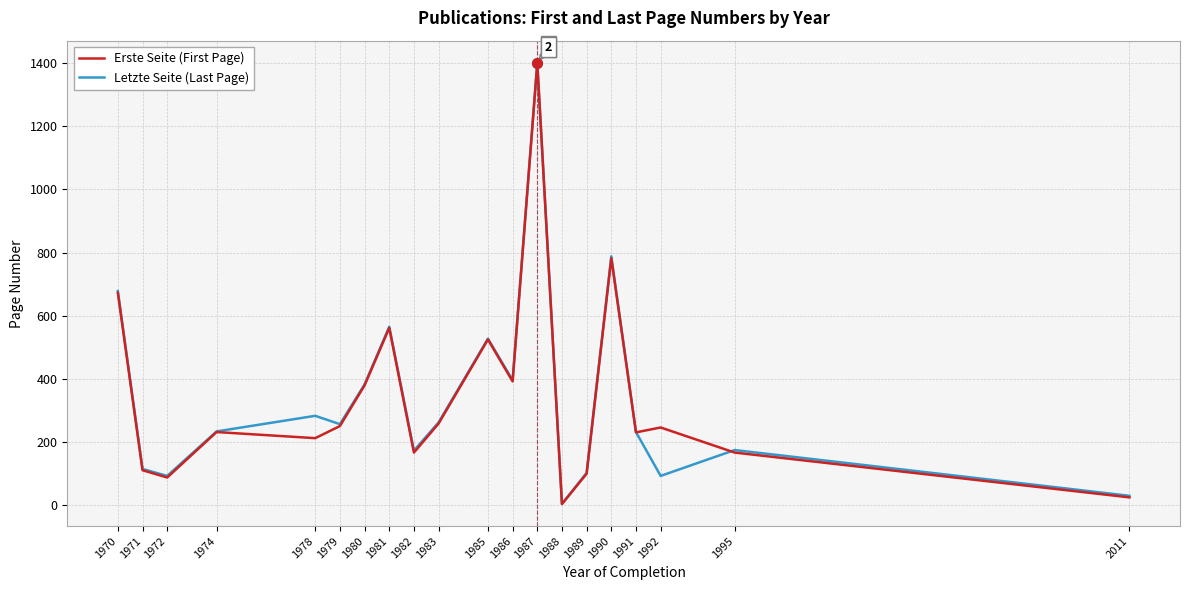

Is the value of Letzte Seite (Last Page) at 1985 greater than the value of Erste Seite (First Page) at 1987?

No